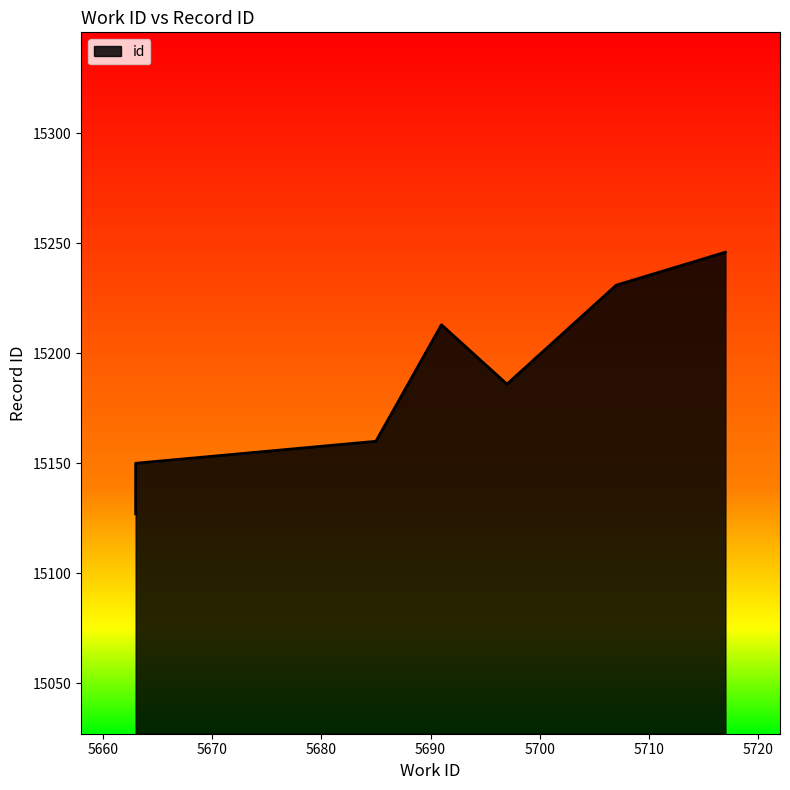

The value at 5717 is 10172. True or false?

False